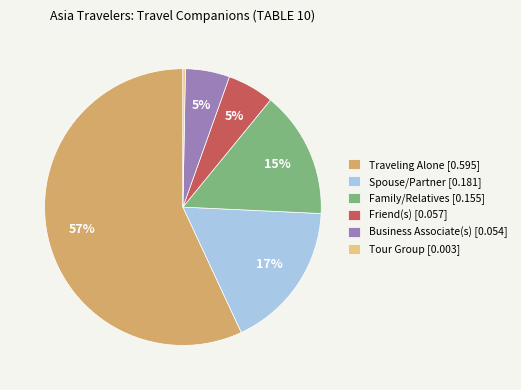

How many slices are in this pie chart?

6